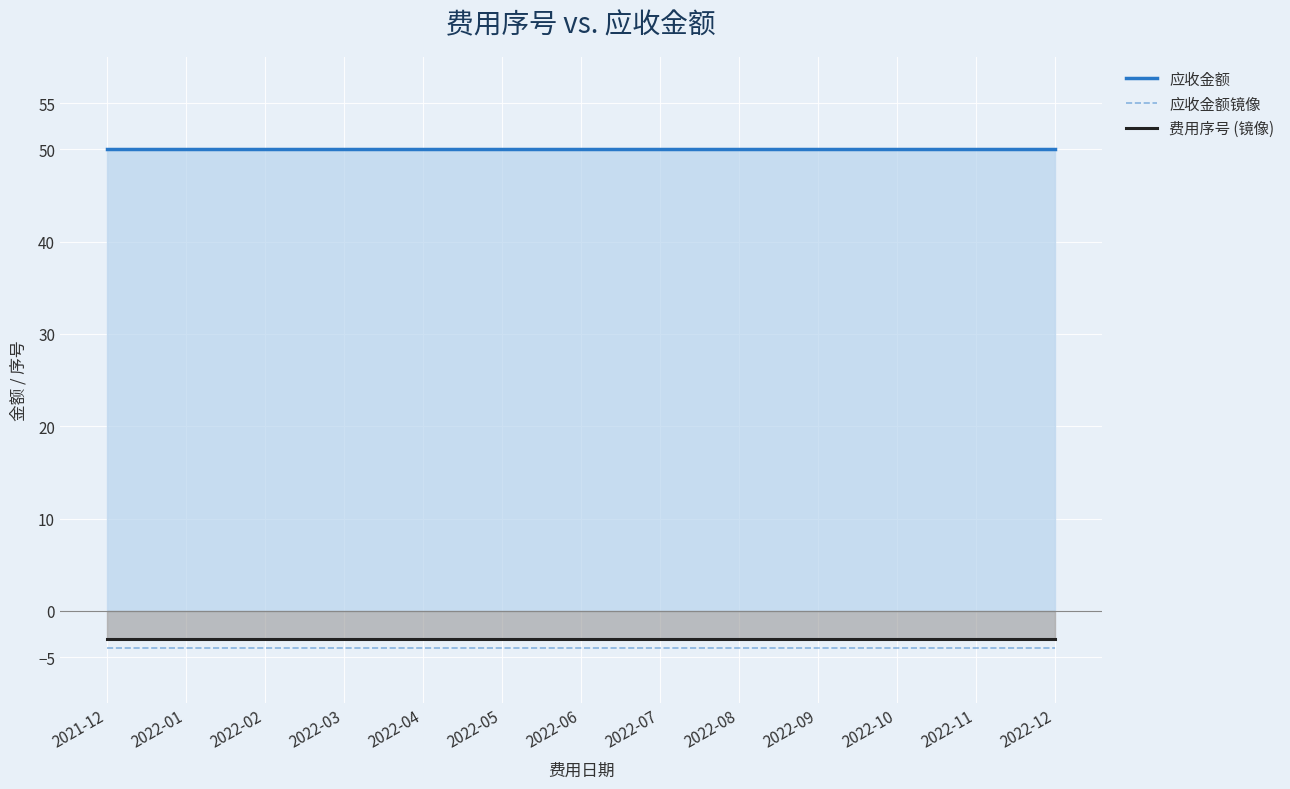

What is the label of the 6th point from the right?

2022-07